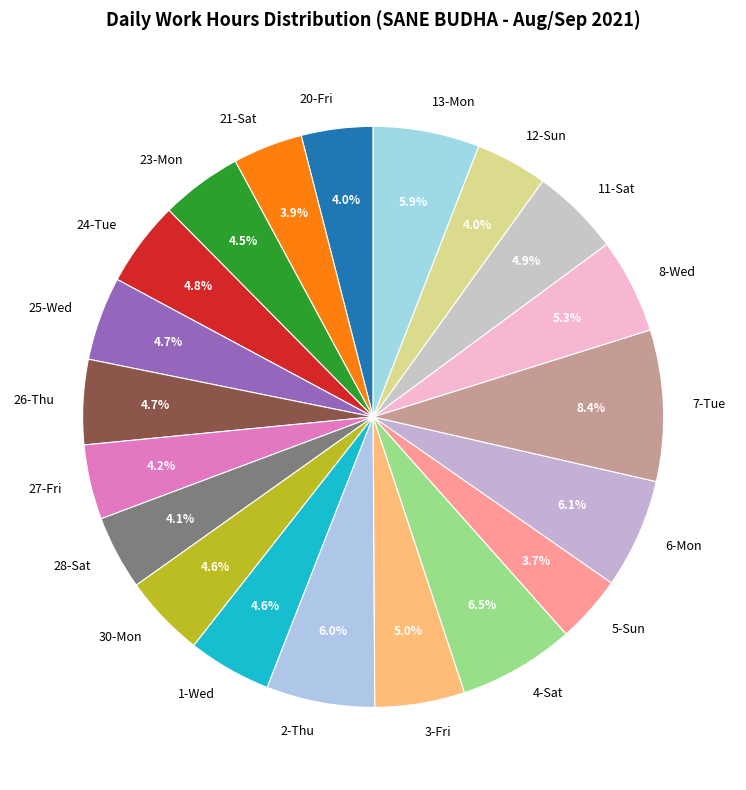

Which category has the biggest portion of the pie?

7-Tue